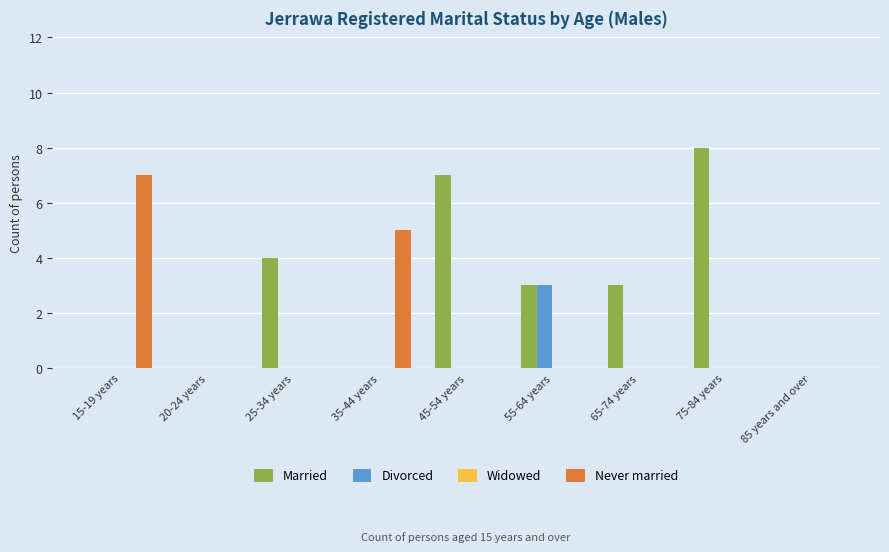

Reading left to right, transcribe all the data shown in this chart.

Married: 15-19 years=0	20-24 years=0	25-34 years=4	35-44 years=0	45-54 years=7	55-64 years=3	65-74 years=3	75-84 years=8	85 years and over=0
Divorced: 15-19 years=0	20-24 years=0	25-34 years=0	35-44 years=0	45-54 years=0	55-64 years=3	65-74 years=0	75-84 years=0	85 years and over=0
Never married: 15-19 years=7	20-24 years=0	25-34 years=0	35-44 years=5	45-54 years=0	55-64 years=0	65-74 years=0	75-84 years=0	85 years and over=0